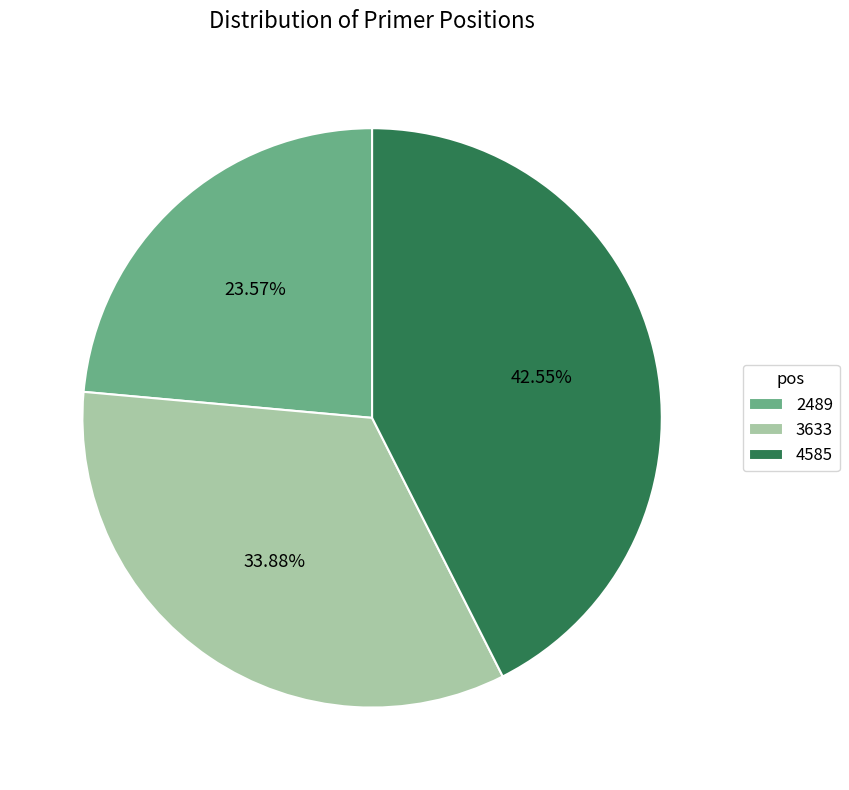

To the nearest percent, what portion does 3633 represent?

34%